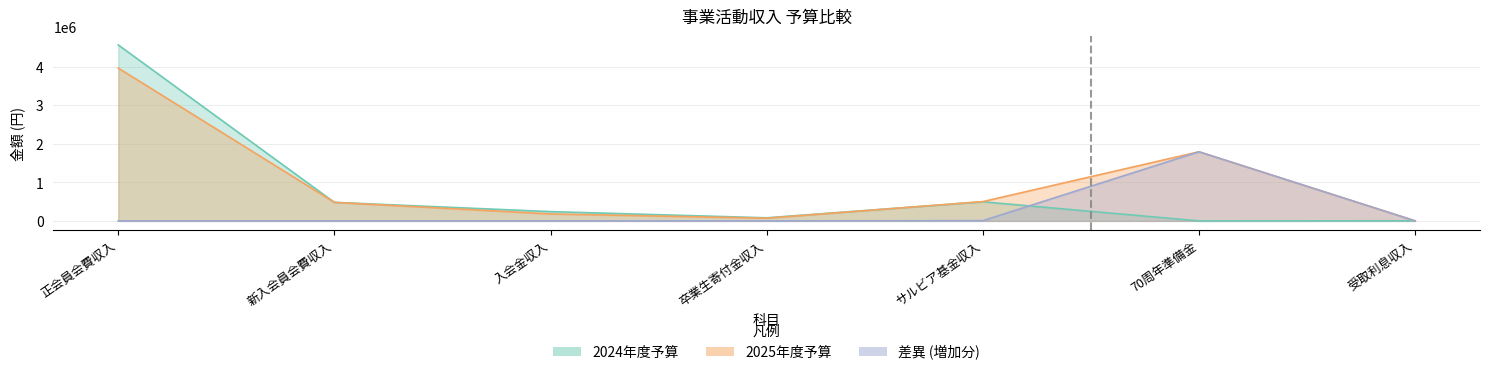

How many values in the 2025年度予算 series exceed 480000?

3